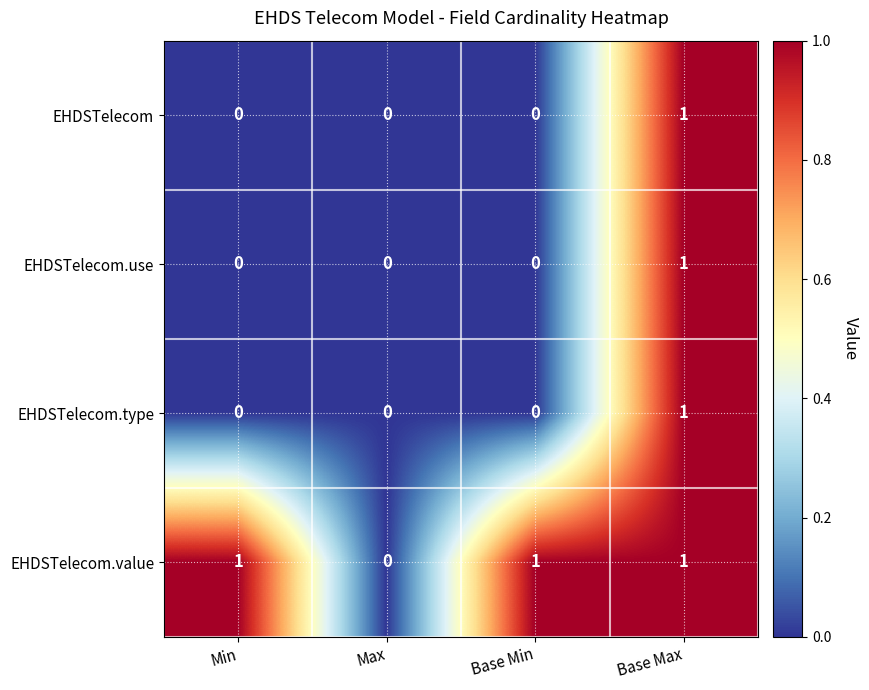

Reading left to right, transcribe all the data shown in this chart.

EHDSTelecom: Min=0	Max=0	Base Min=0	Base Max=1
EHDSTelecom.use: Min=0	Max=0	Base Min=0	Base Max=1
EHDSTelecom.type: Min=0	Max=0	Base Min=0	Base Max=1
EHDSTelecom.value: Min=1	Max=0	Base Min=1	Base Max=1